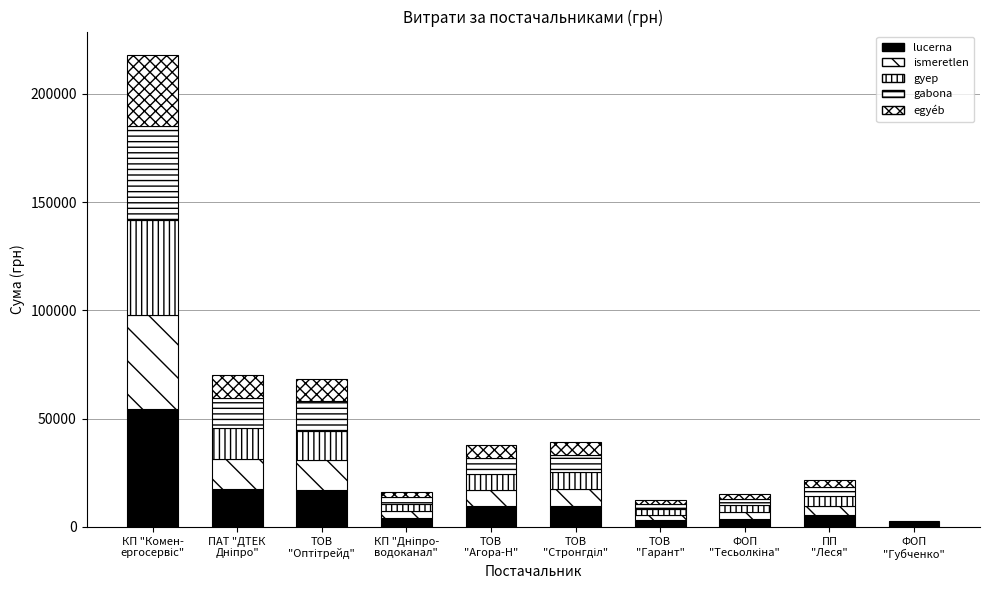

Count the number of data series in this chart.

5